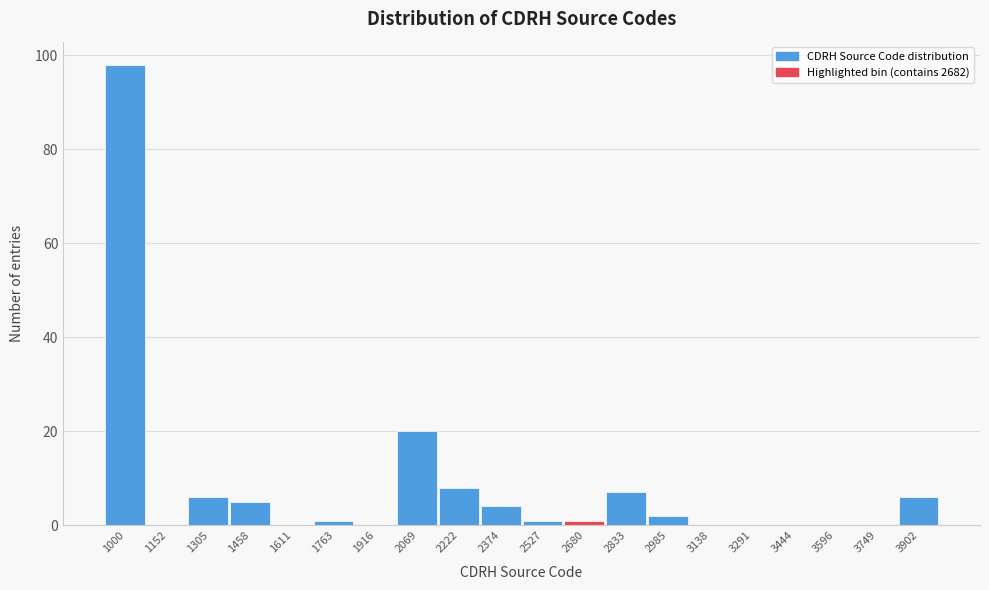

Reading right to left, transcribe all the data shown in this chart.

3902=6	3749=0	3596=0	3444=0	3291=0	3138=0	2985=2	2833=7	2680=1	2527=1	2374=4	2222=8	2069=20	1916=0	1763=1	1611=0	1458=5	1305=6	1152=0	1000=98